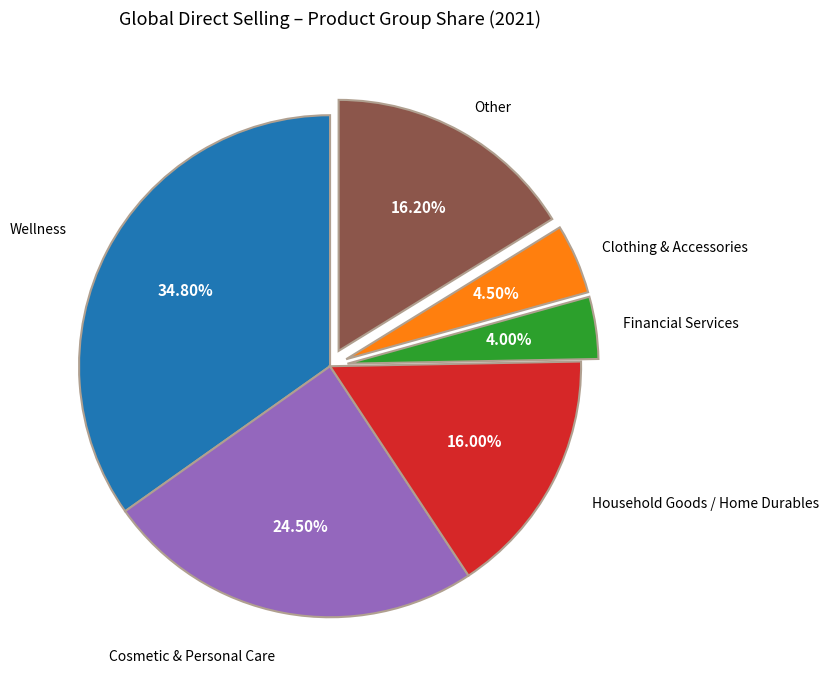

Is there a majority slice in this chart?

No